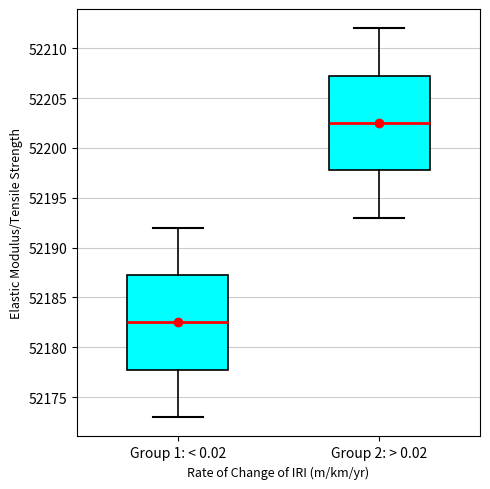

Reading left to right, read every box against the y-axis: the position of its median line, the range the box covers, and the ends of its whiskers. The values are not printed on the chart, so give them approximately, as read against the axis.

Group 1: < 0.02: median 52182.5, box 52178.0 to 52187.5, whiskers 52173.0 to 52192.0
Group 2: > 0.02: median 52202.5, box 52198.0 to 52207.5, whiskers 52193.0 to 52212.0